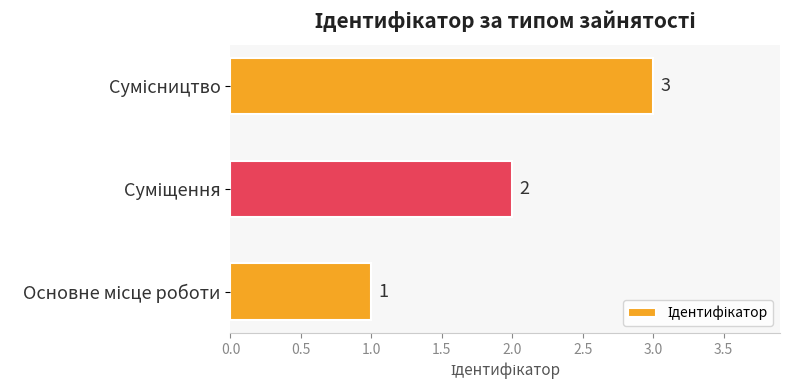

What is the difference between the maximum and minimum values?

2